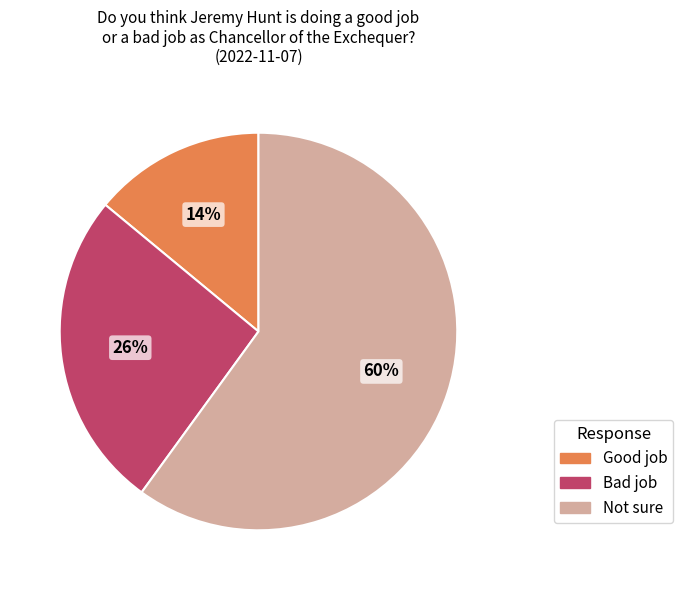

To the nearest percent, what is the combined percentage of Good job and Not sure?

74%